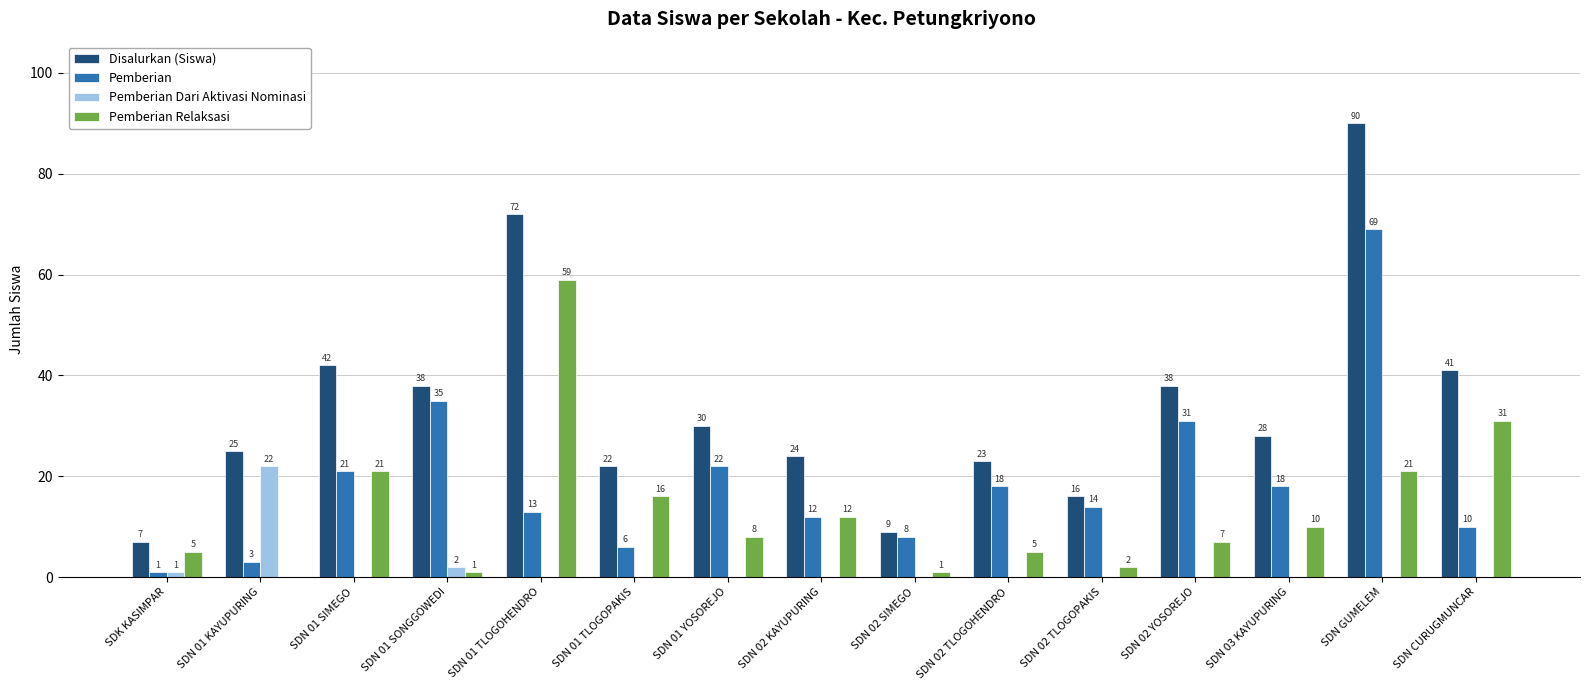

Which series changed the most between SDN 02 YOSOREJO and SDN CURUGMUNCAR?

Pemberian Relaksasi